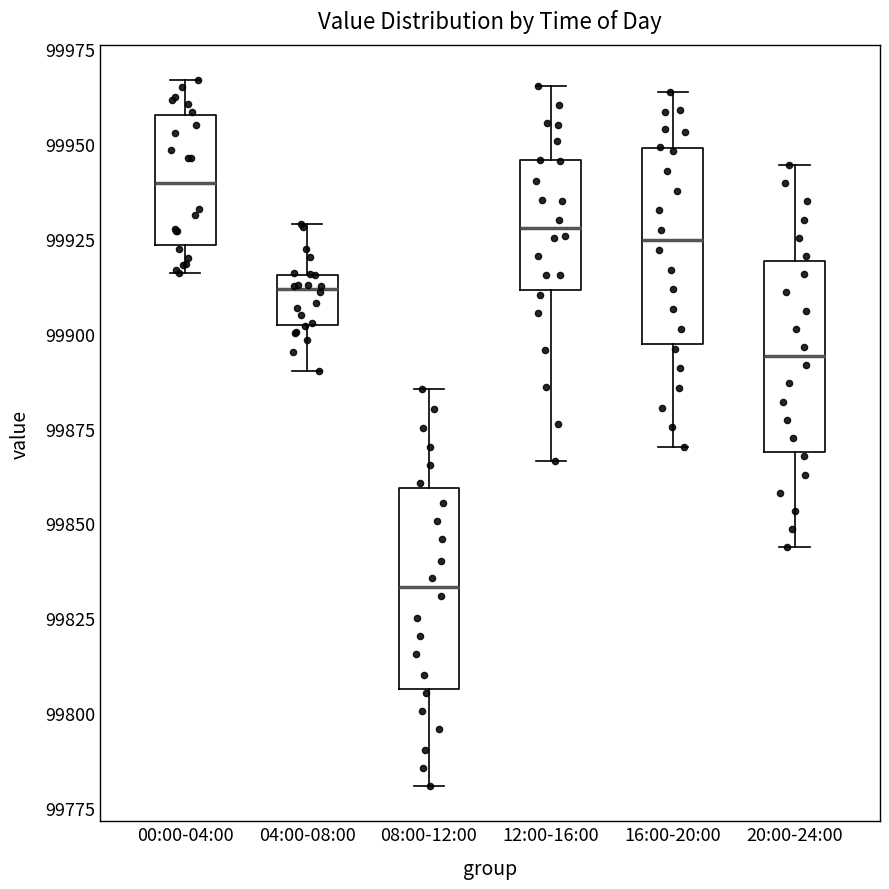

Which box's median line is the highest?

00:00-04:00